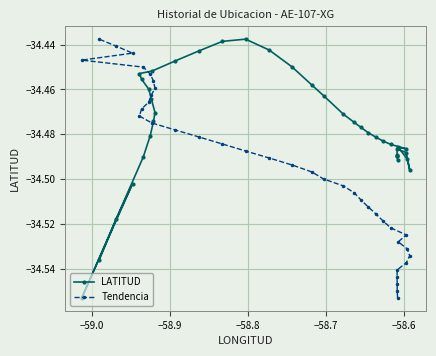

Reading right to left, what are all the values shown in this chart?

LATITUD: -34.5	-34.5	-34.5	-34.6	-34.5	-34.5	-34.5	-34.5	-34.5	-34.5	-34.5	-34.5	-34.5	-34.4	-34.4	-34.4	-34.4	-34.4	-34.4	-34.5	-34.5	-34.5	-34.5	-34.5	-34.5	-34.5	-34.5	-34.5	-34.5	-34.5	-34.5	-34.5	-34.5	-34.5	-34.5	-34.5	-34.5	-34.5
Tendencia: -34.4	-34.4	-34.4	-34.4	-34.5	-34.5	-34.5	-34.5	-34.5	-34.5	-34.5	-34.5	-34.5	-34.5	-34.5	-34.5	-34.5	-34.5	-34.5	-34.5	-34.5	-34.5	-34.5	-34.5	-34.5	-34.5	-34.5	-34.5	-34.5	-34.5	-34.5	-34.5	-34.5	-34.5	-34.5	-34.5	-34.5	-34.6